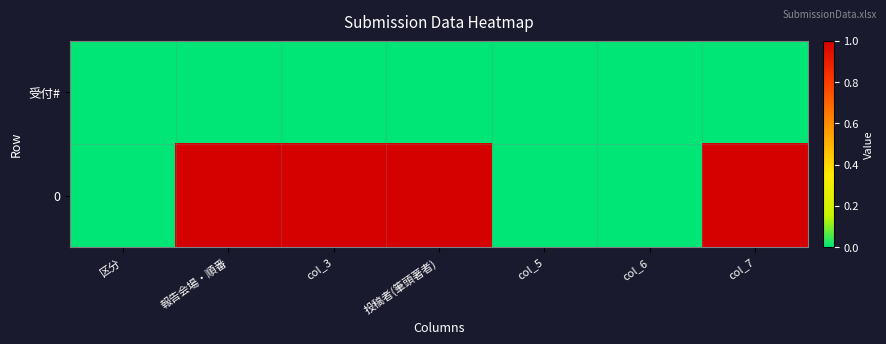

Rank the series at col_7 from highest to lowest value.

0, 受付#